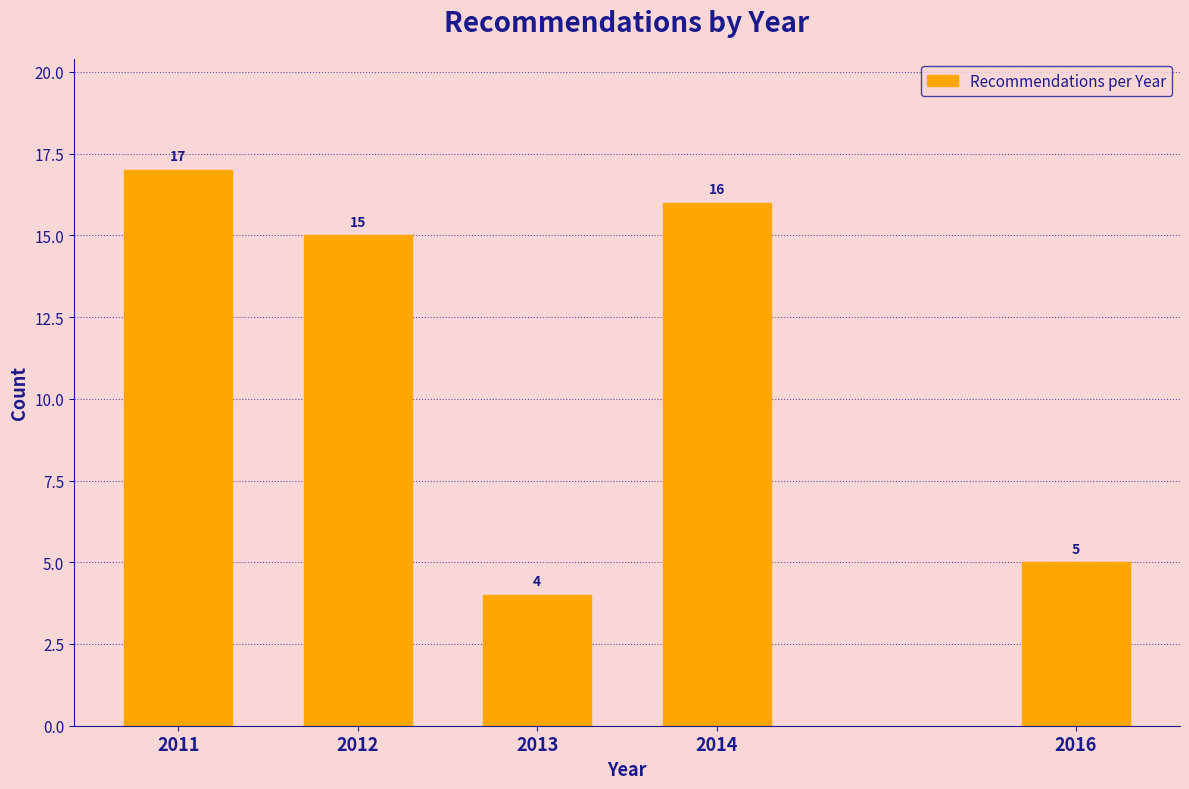

Reading left to right, extract all data points from this chart.

2011=17	2012=15	2013=4	2014=16	2016=5